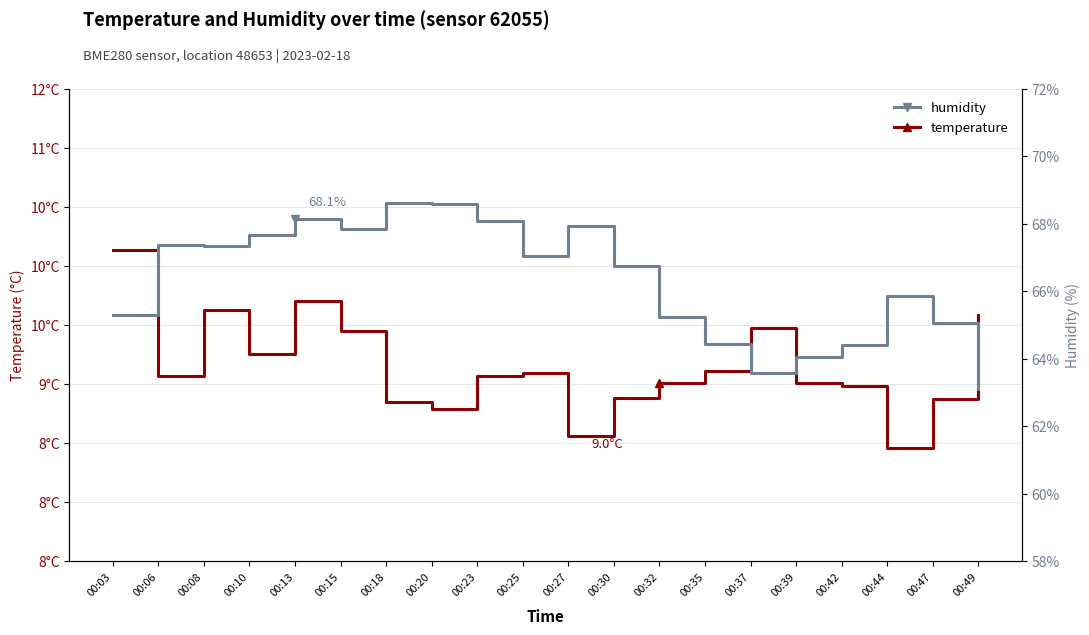

True or false: humidity has a value of 113.6 at 00:08.

False